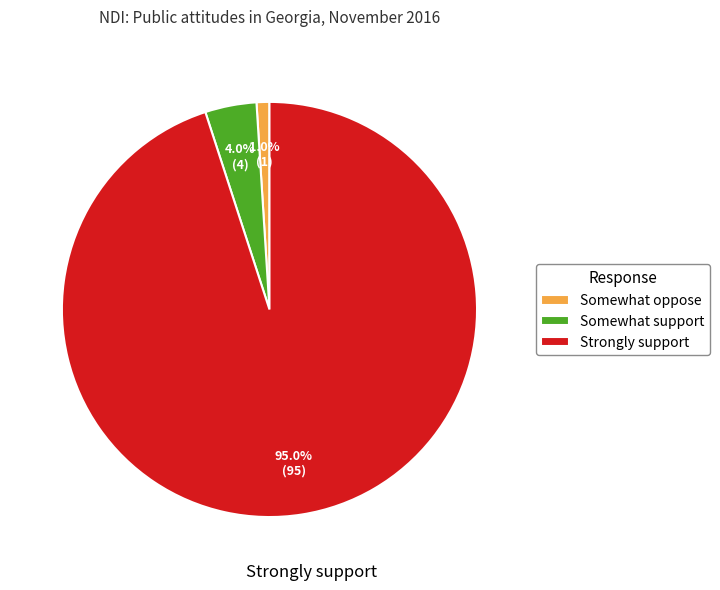

To the nearest percent, what portion does Somewhat oppose represent?

1%